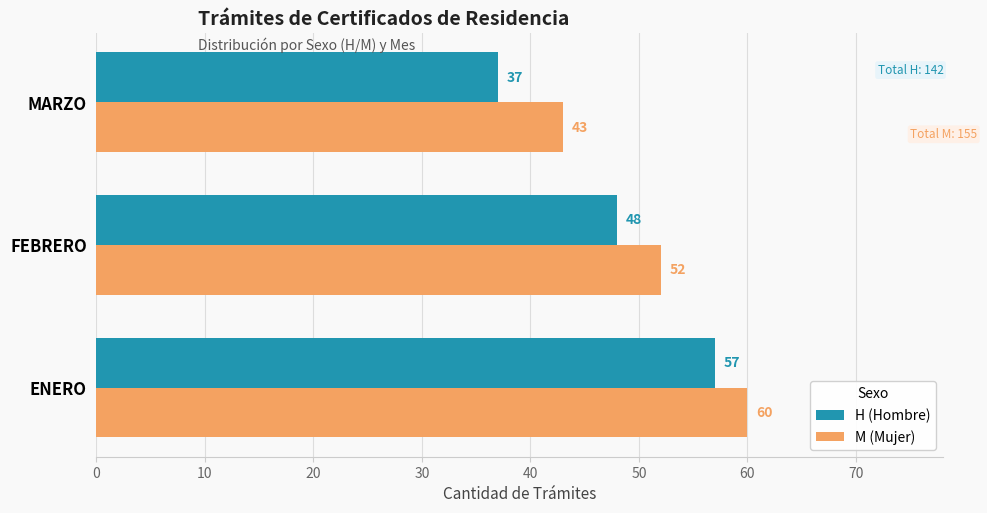

How many categories are shown in the chart?

3